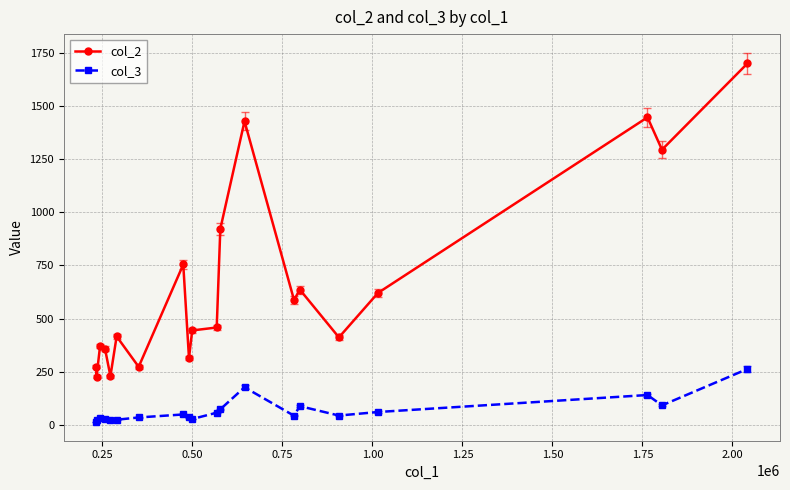

How many categories are shown in the chart?

20